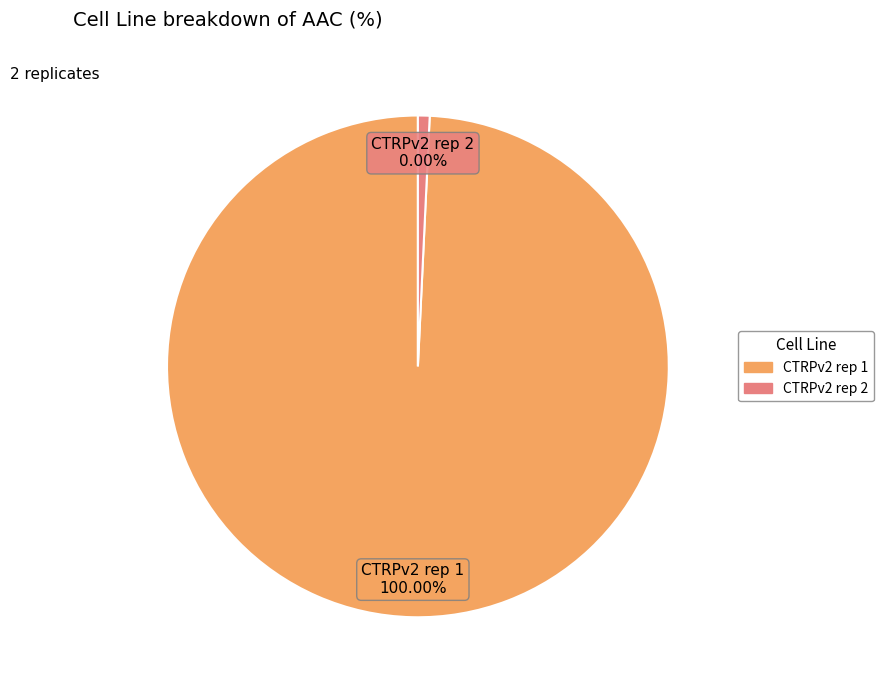

Which category accounts for the majority?

CTRPv2 rep 1